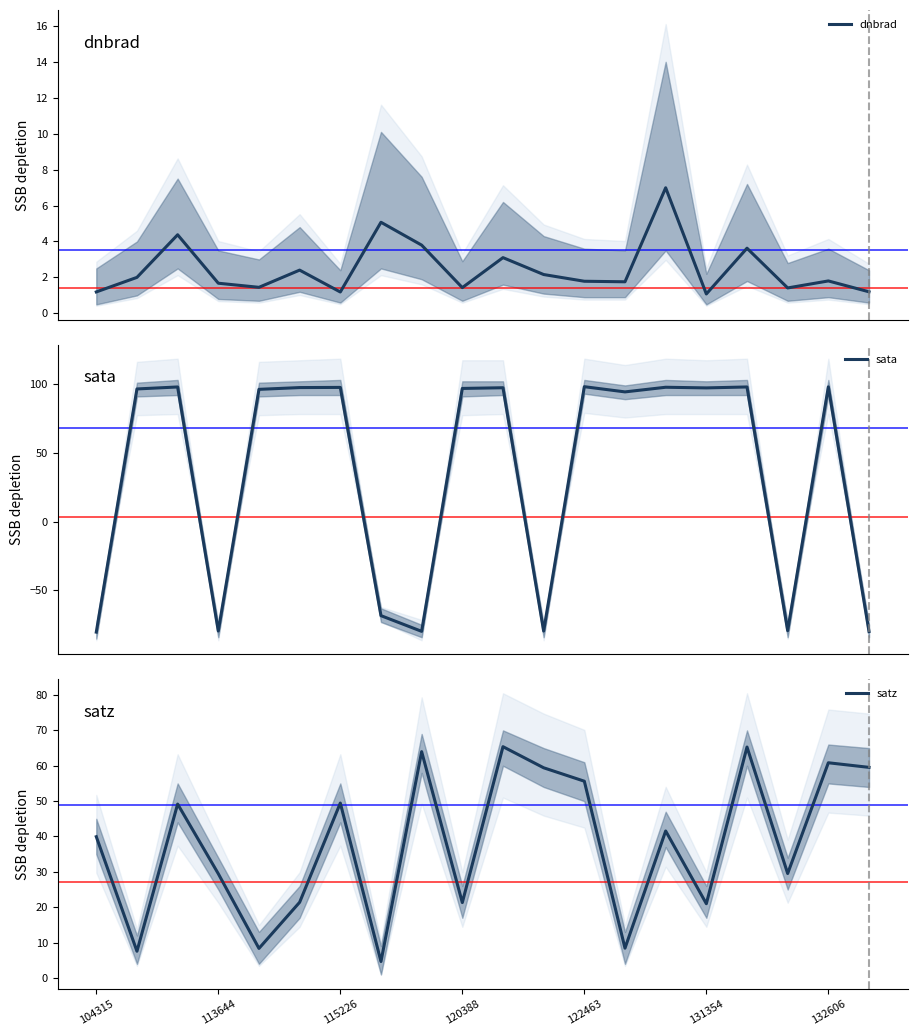

Count the number of categories in the chart.

20